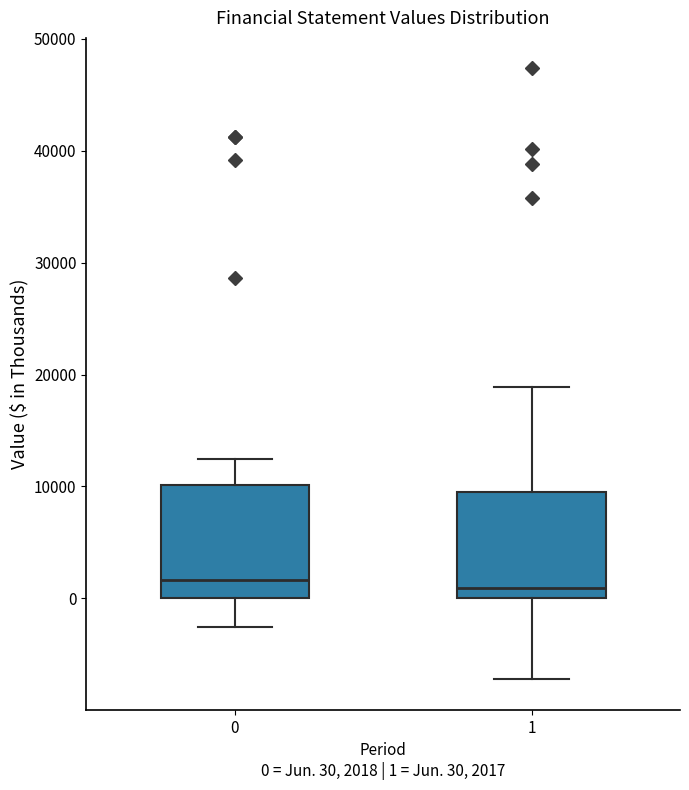

Where is the upper edge of the box at x = 1 on the y-axis? The values are not printed on the chart, so give them approximately, as read against the axis.

10000